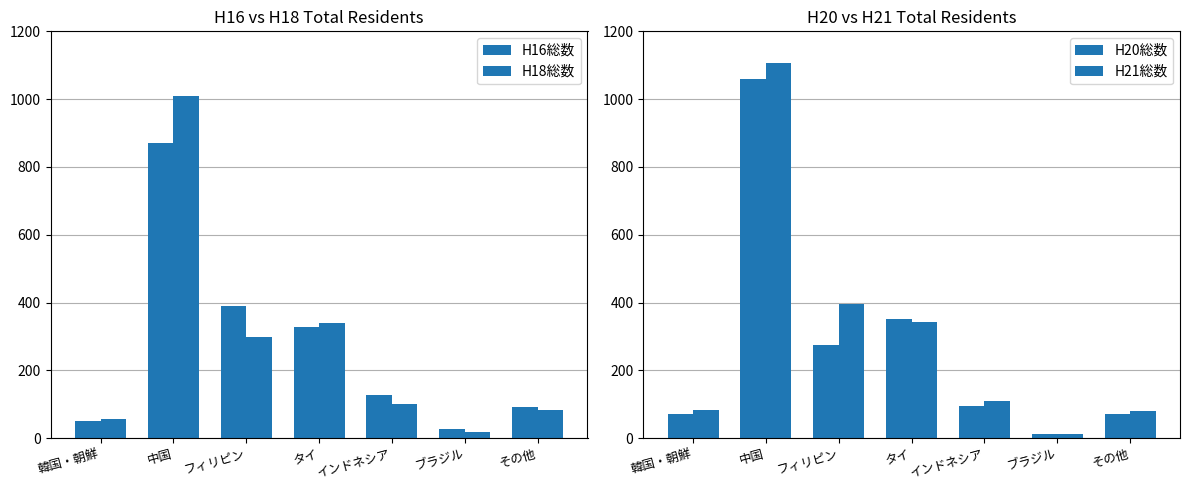

What is the lowest value of the H21総数 series?

12